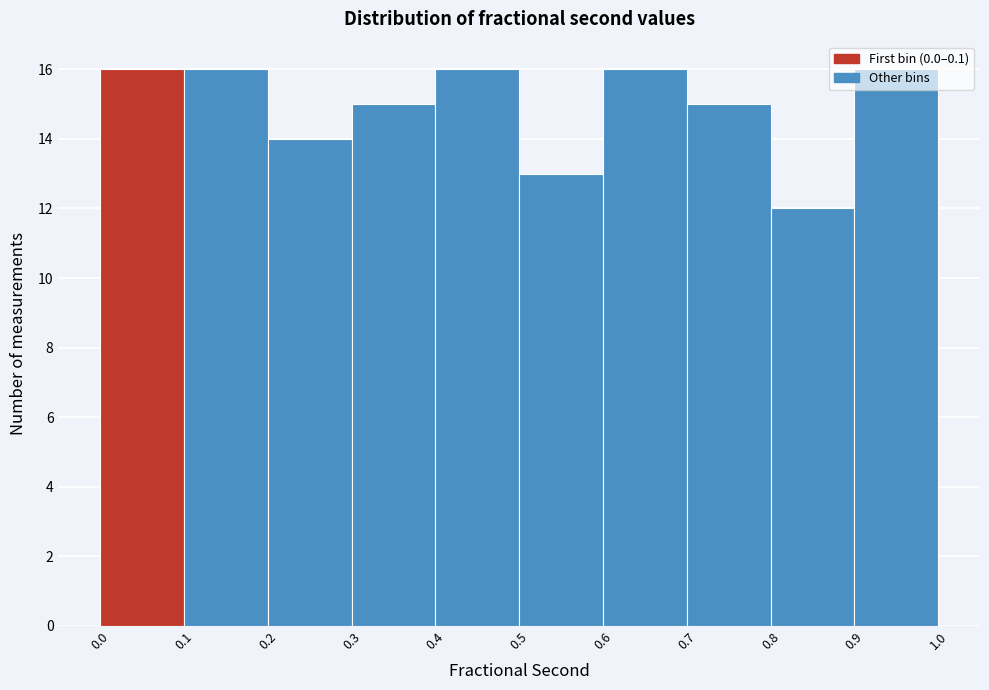

What is the height of the bar covering 0.7 to 0.8 on the x-axis? The values are not printed on the chart, so give them approximately, as read against the axis.

15